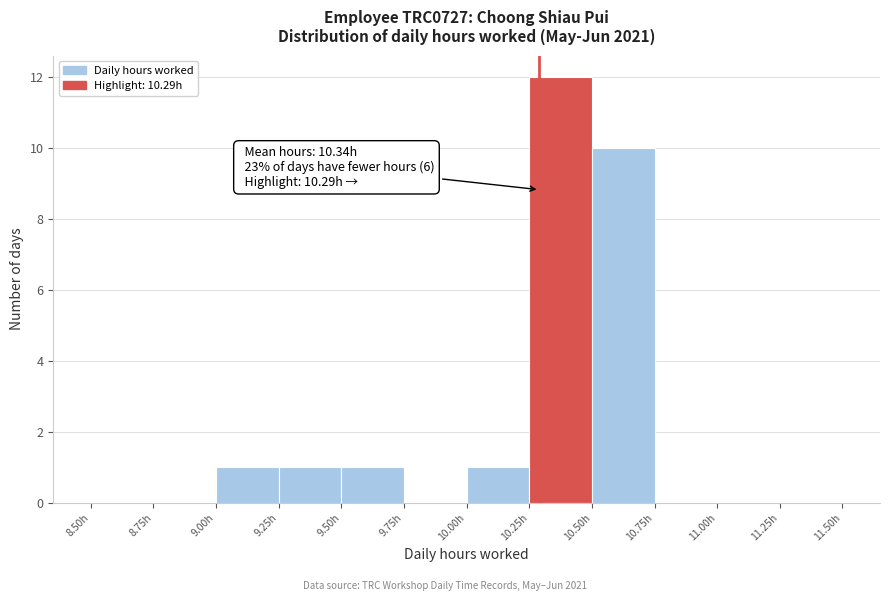

Which range on the x-axis has the tallest bar?

10.25 to 10.50